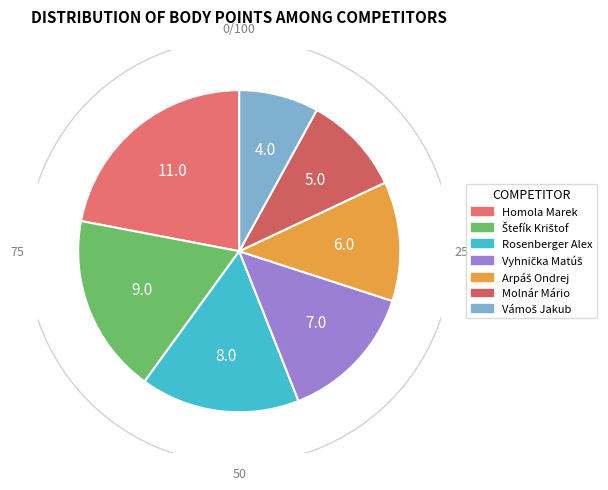

Approximately how many times larger is the value at Štefík Krištof compared to Rosenberger Alex?

1.1